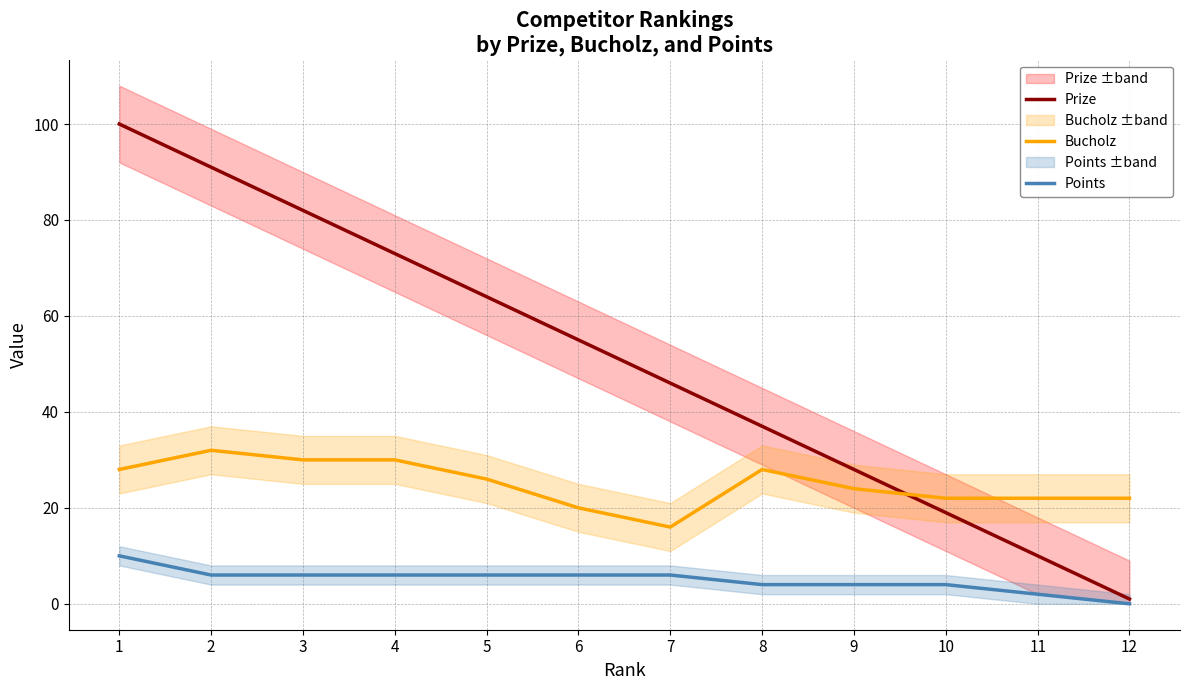

Is this an area chart (filled region under the line)?

No